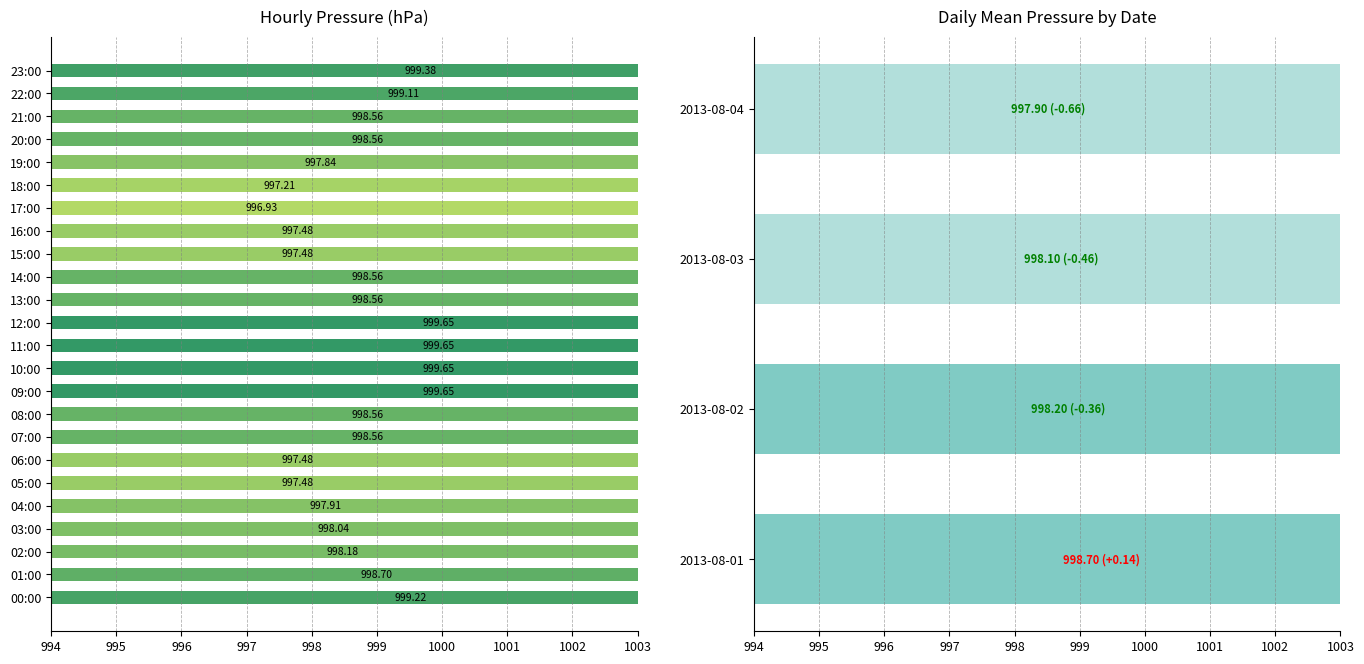

What is the value of the 11th bar from the left?

999.7